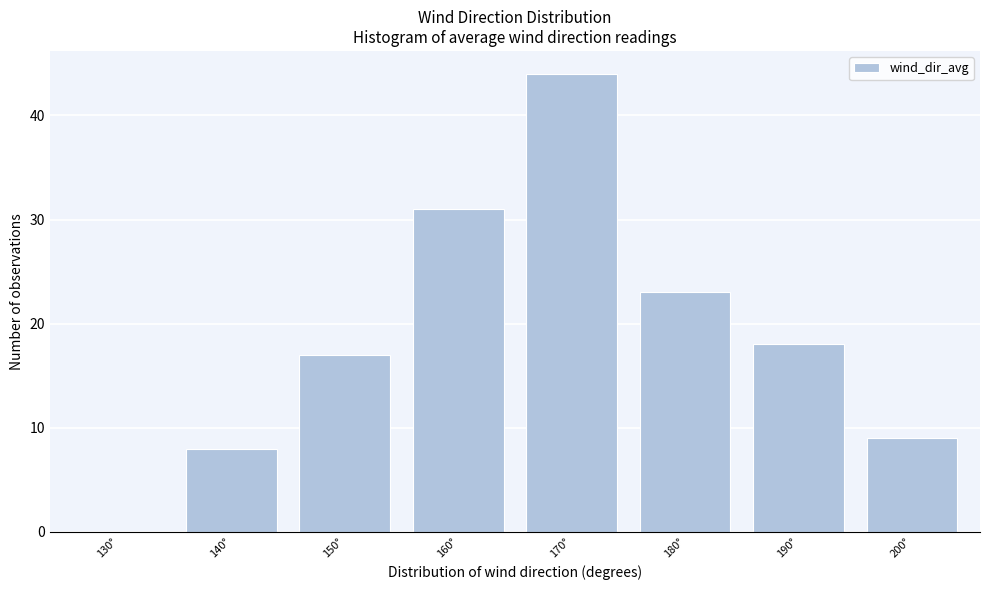

Reading left to right, what are all the values shown in this chart?

130°=0	140°=8	150°=17	160°=31	170°=44	180°=23	190°=18	200°=9